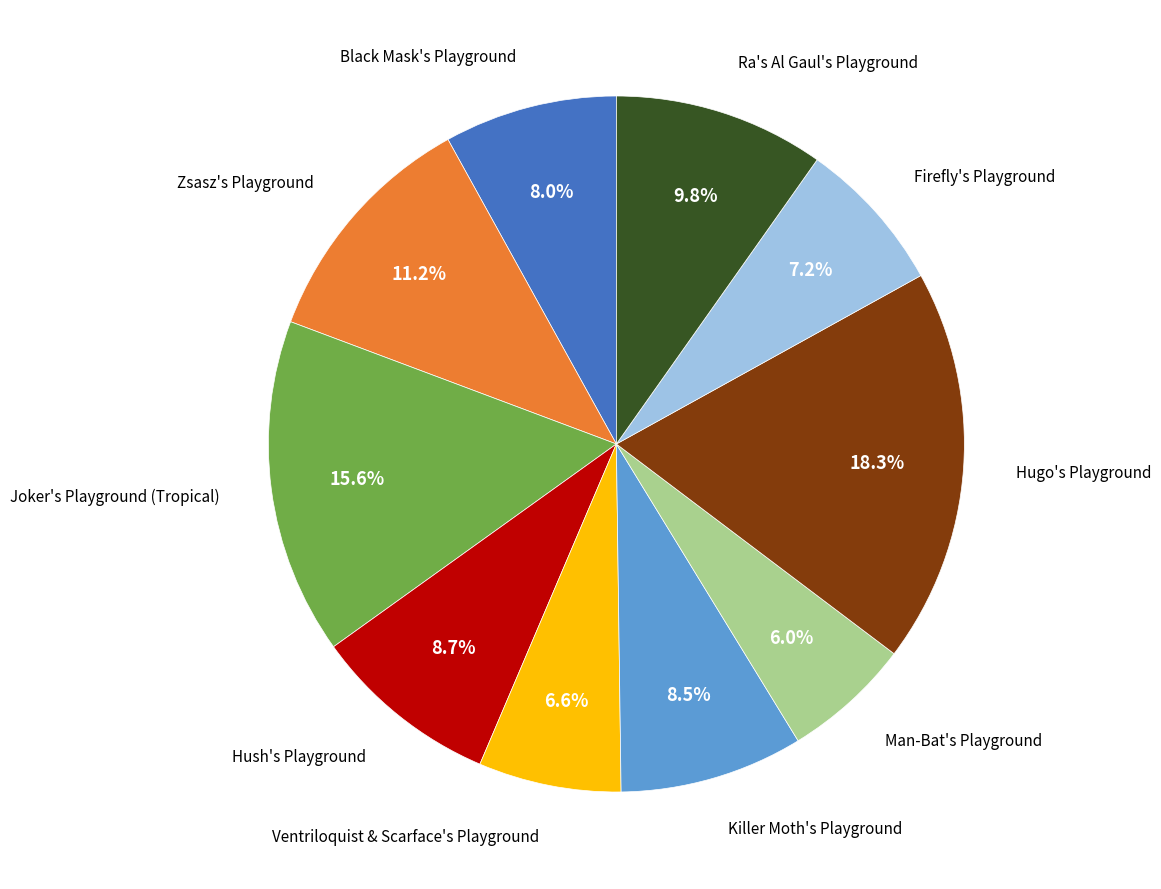

Is there a majority slice in this chart?

No